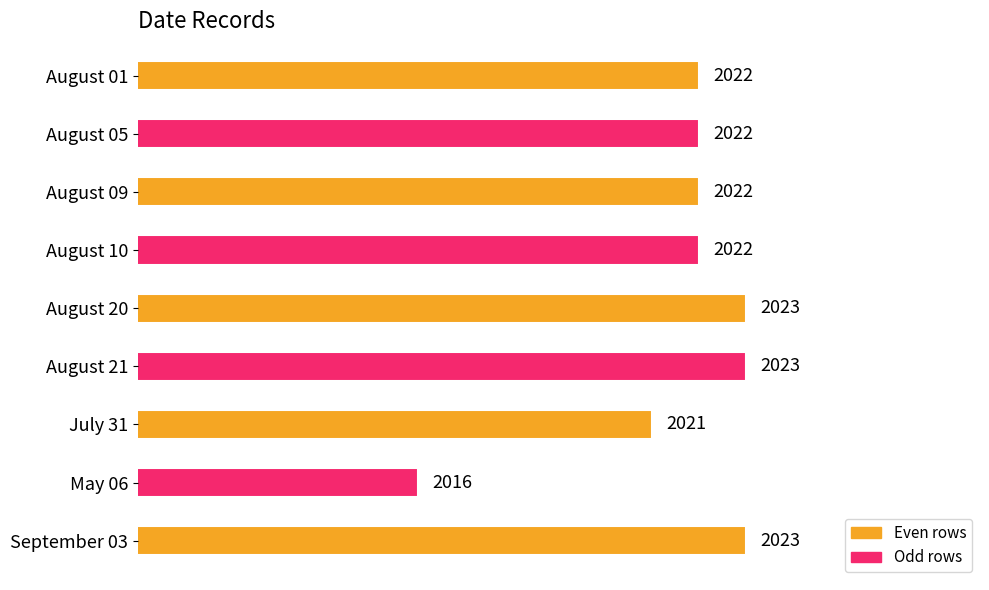

The chart shows a value of 2021 at July 31. True or false?

True